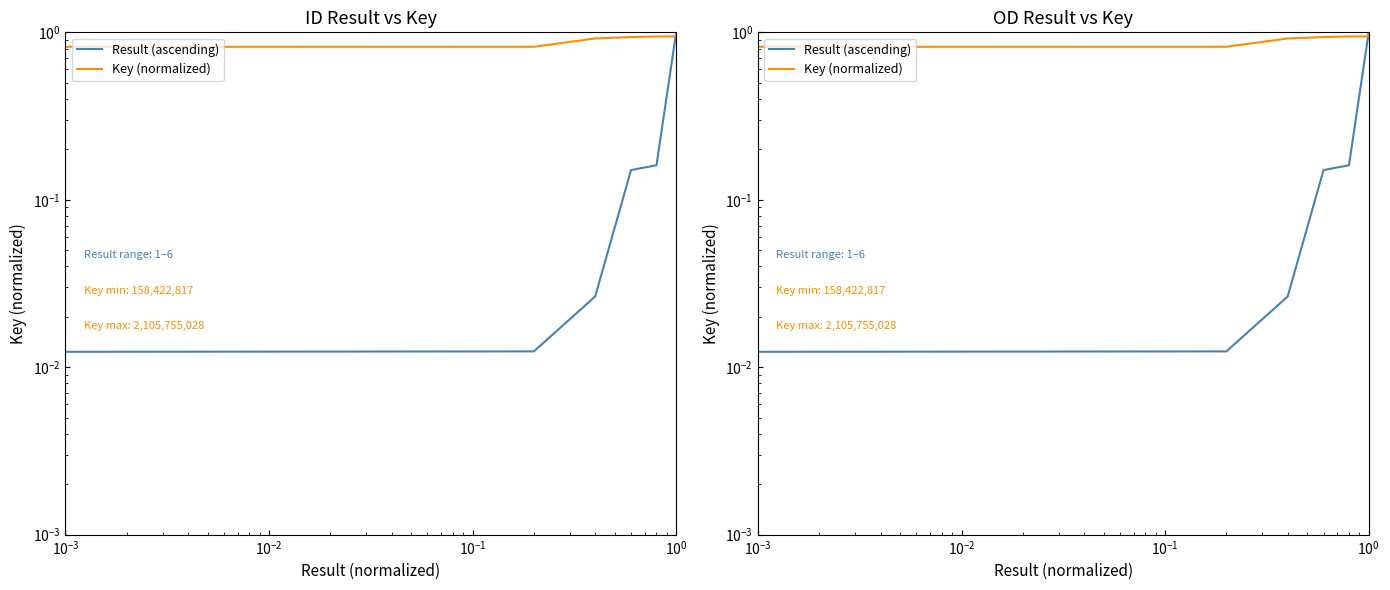

Between 6 and 7, which series saw the biggest shift?

Key (normalized)